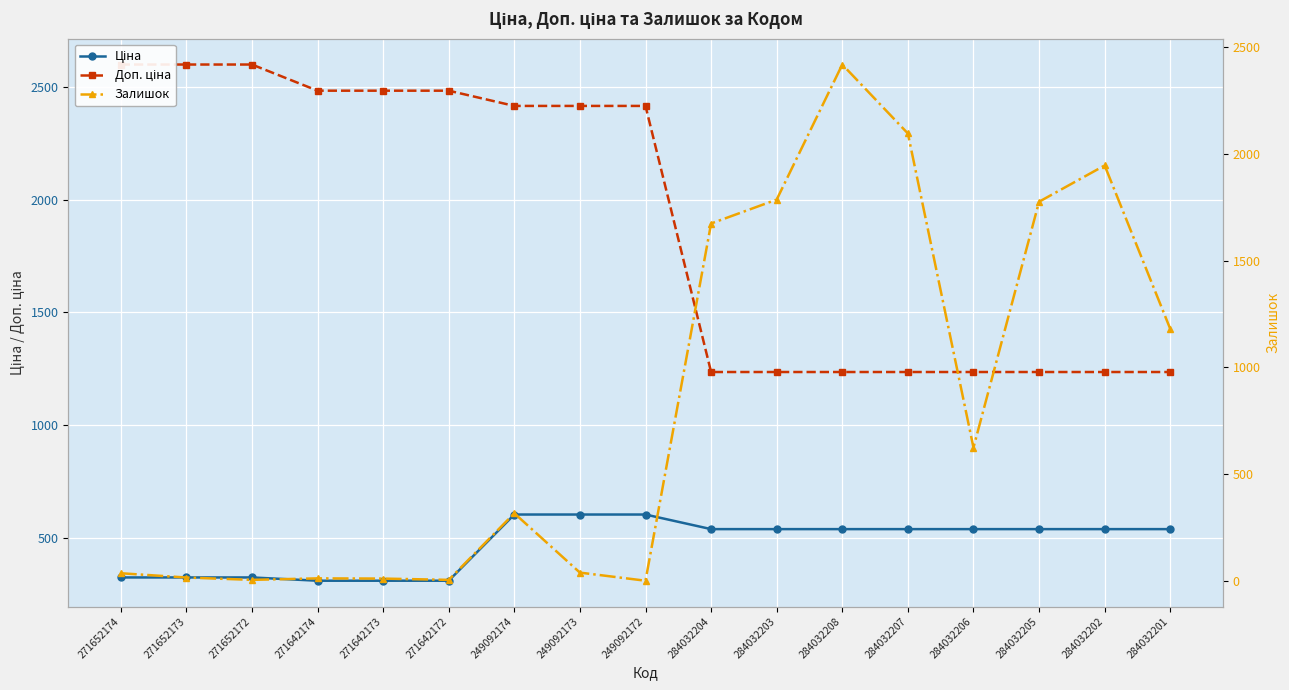

How many intersections are there between Ціна and Залишок?

1